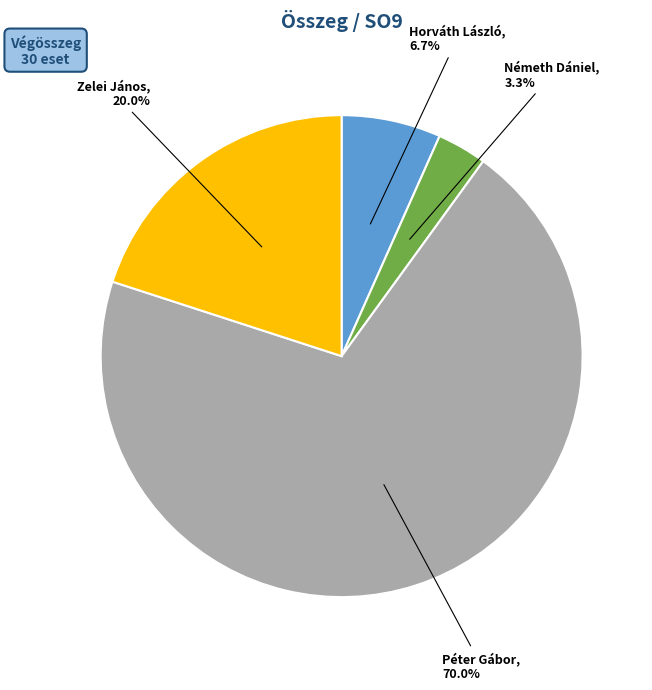

To the nearest percent, what percentage of the pie is Németh Dániel?

3%